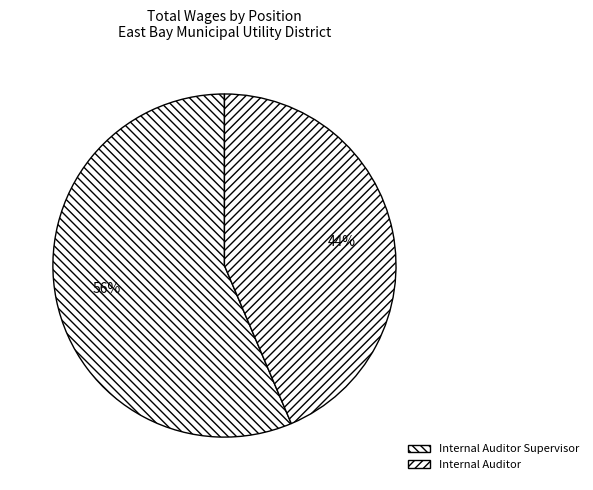

What is the change in value from Internal Auditor Supervisor to Internal Auditor?

-34284